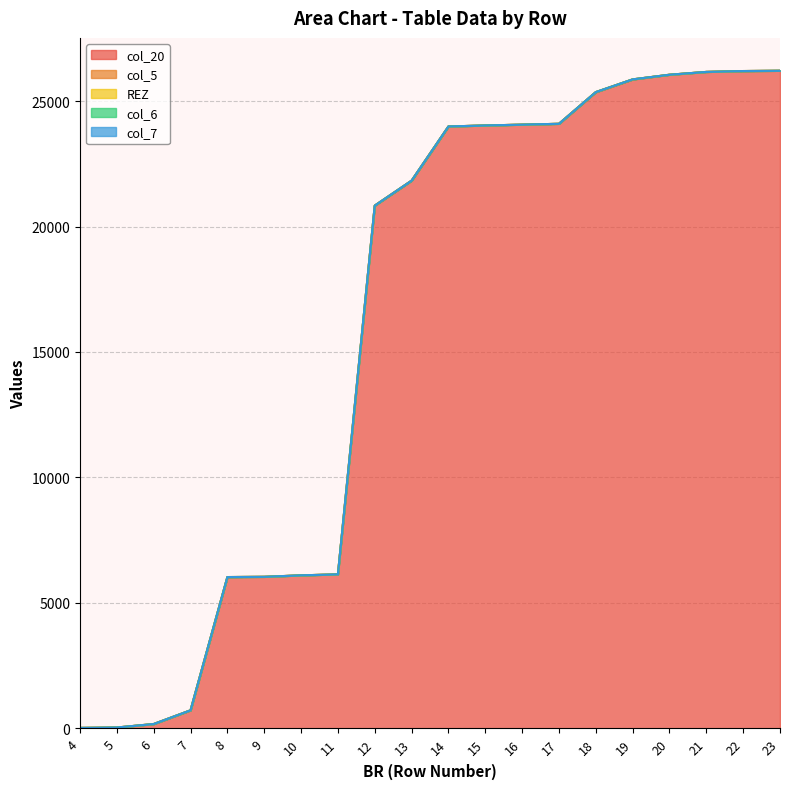

What is the sum of all col_20 values?

319912